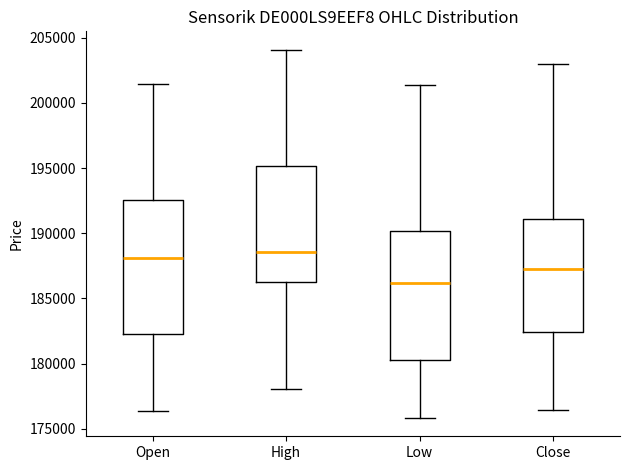

Reading left to right, read every box against the y-axis: the position of its median line, the range the box covers, and the ends of its whiskers. The values are not printed on the chart, so give them approximately, as read against the axis.

Open: median 188000, box 182500 to 192500, whiskers 176500 to 201500
High: median 188500, box 186500 to 195000, whiskers 178000 to 204000
Low: median 186000, box 180500 to 190000, whiskers 176000 to 201500
Close: median 187500, box 182500 to 191000, whiskers 176500 to 203000